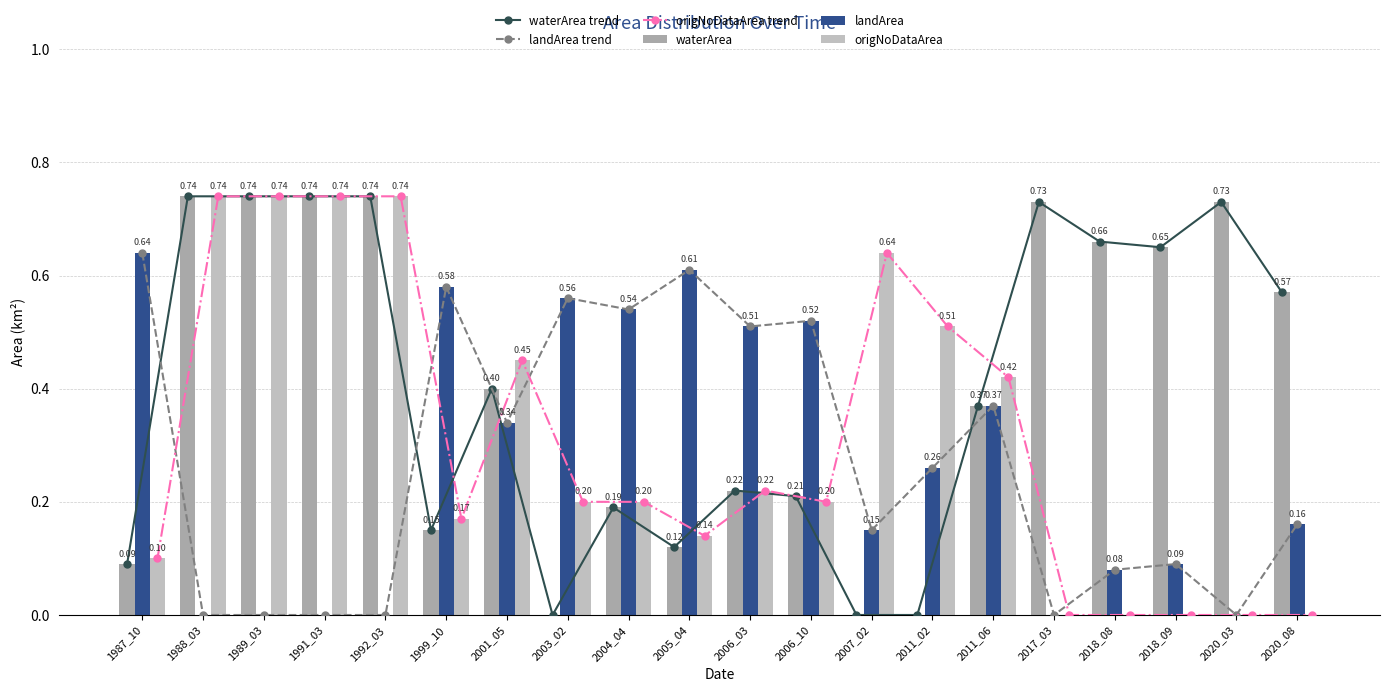

How many values in the landArea series exceed 0?

14